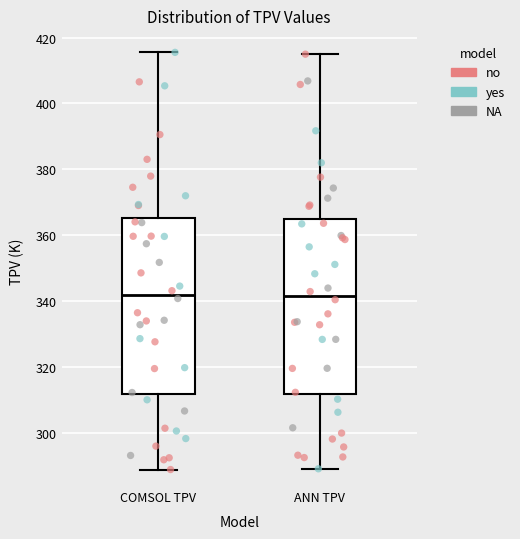

Where does the upper whisker of the box for ANN TPV end on the y-axis? The values are not printed on the chart, so give them approximately, as read against the axis.

414